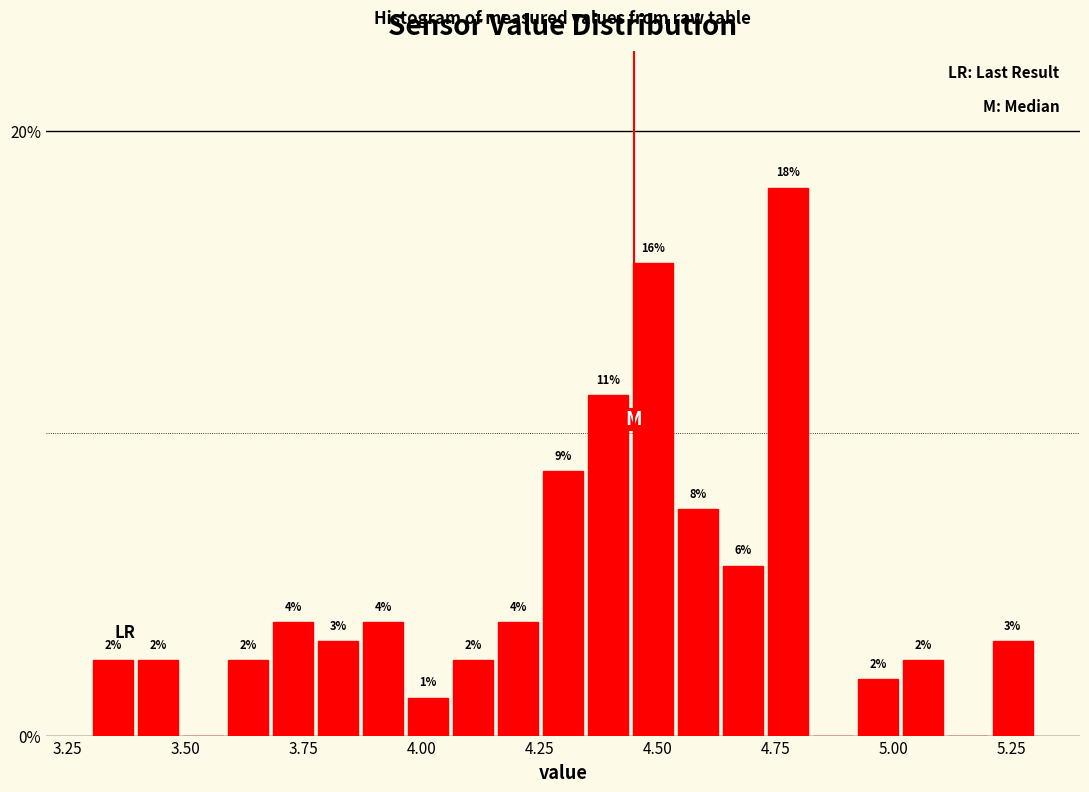

Around what value on the x-axis is the tallest bar? Give the approximate position of its centre, as read against the axis.

4.80